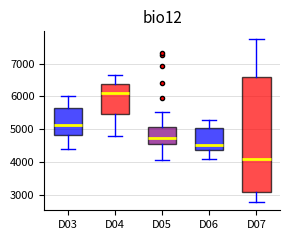

Reading left to right, transcribe this box plot: for each box, give where its median line is, the range the box spans, and where its two whiskers end, as read against the y-axis. The values are not printed on the chart, so give them approximately, as read against the axis.

D03: median 5100, box 4800 to 5600, whiskers 4400 to 6000
D04: median 6100, box 5500 to 6400, whiskers 4800 to 6700
D05: median 4700, box 4500 to 5100, whiskers 4100 to 5500
D06: median 4500, box 4400 to 5000, whiskers 4100 to 5300
D07: median 4100, box 3100 to 6600, whiskers 2800 to 7700